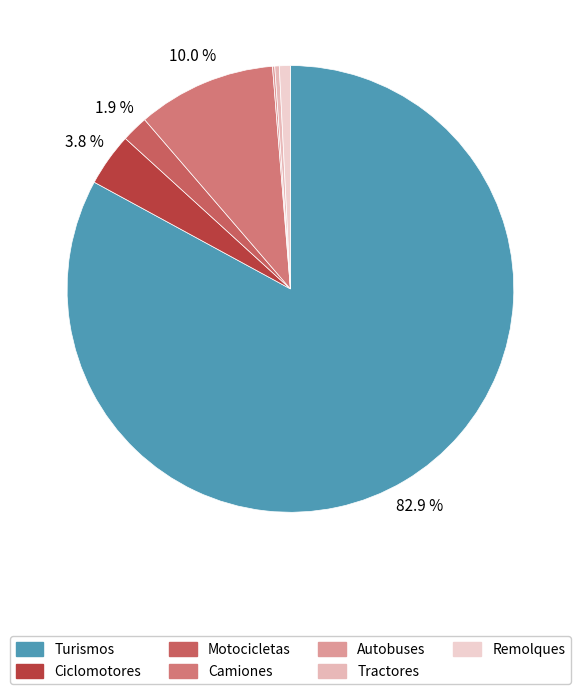

Which category accounts for the majority?

Turismos